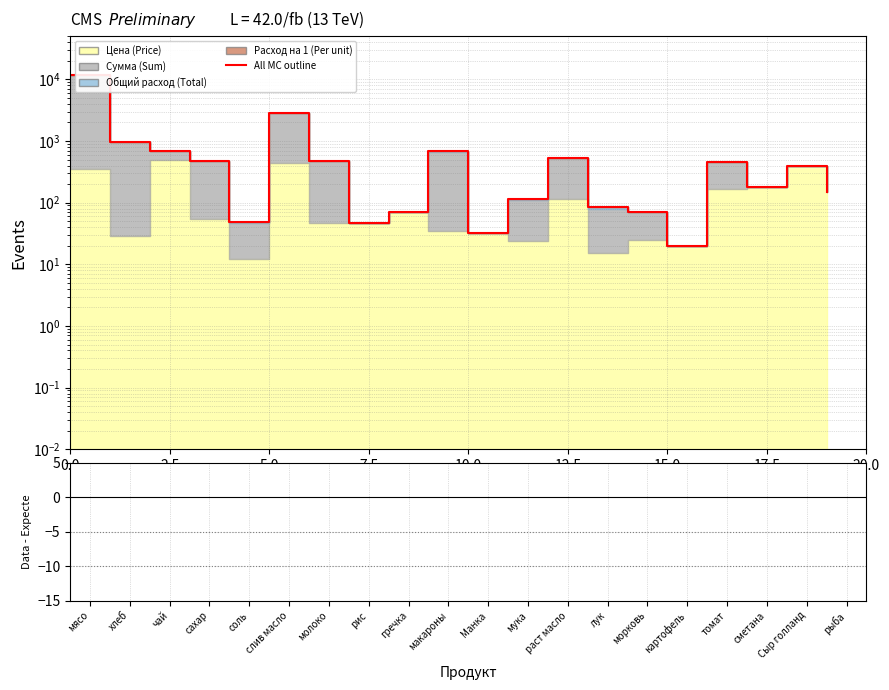

Which series has the largest Y range (max minus min)?

All MC outline